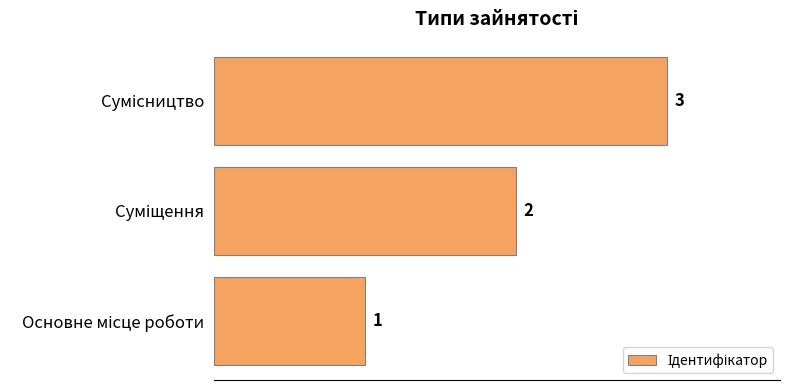

How many values are between 1 and 3?

3